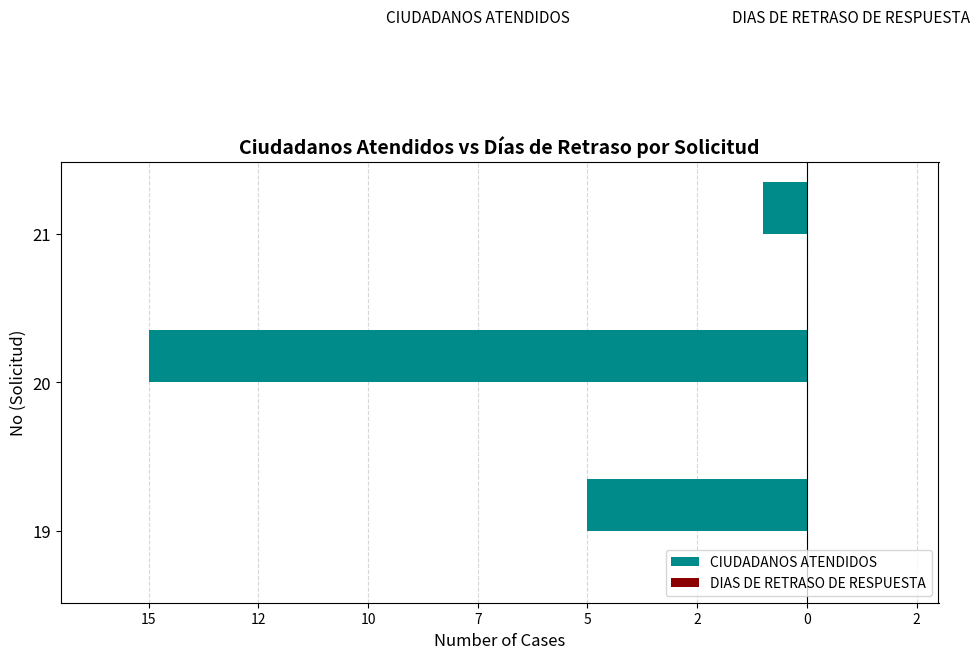

Does the chart contain any negative values?

Yes